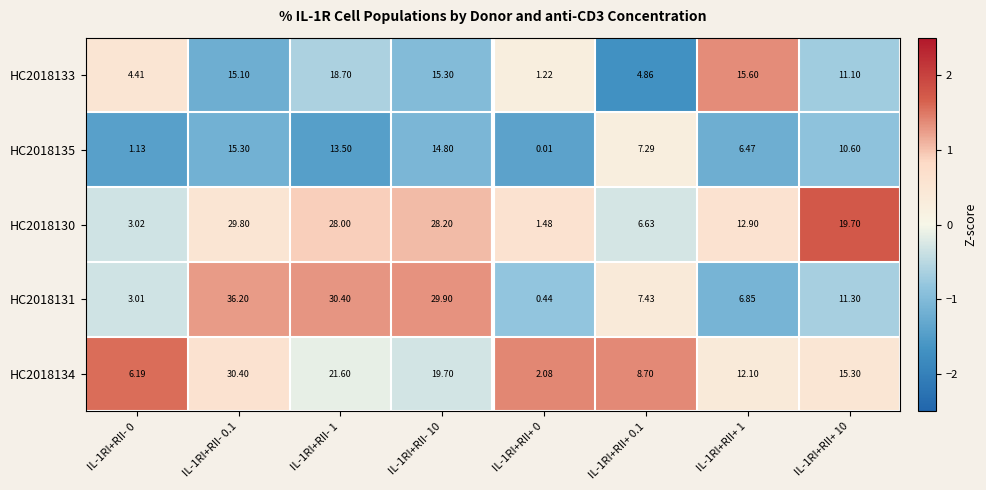

Count the number of data series in this chart.

5